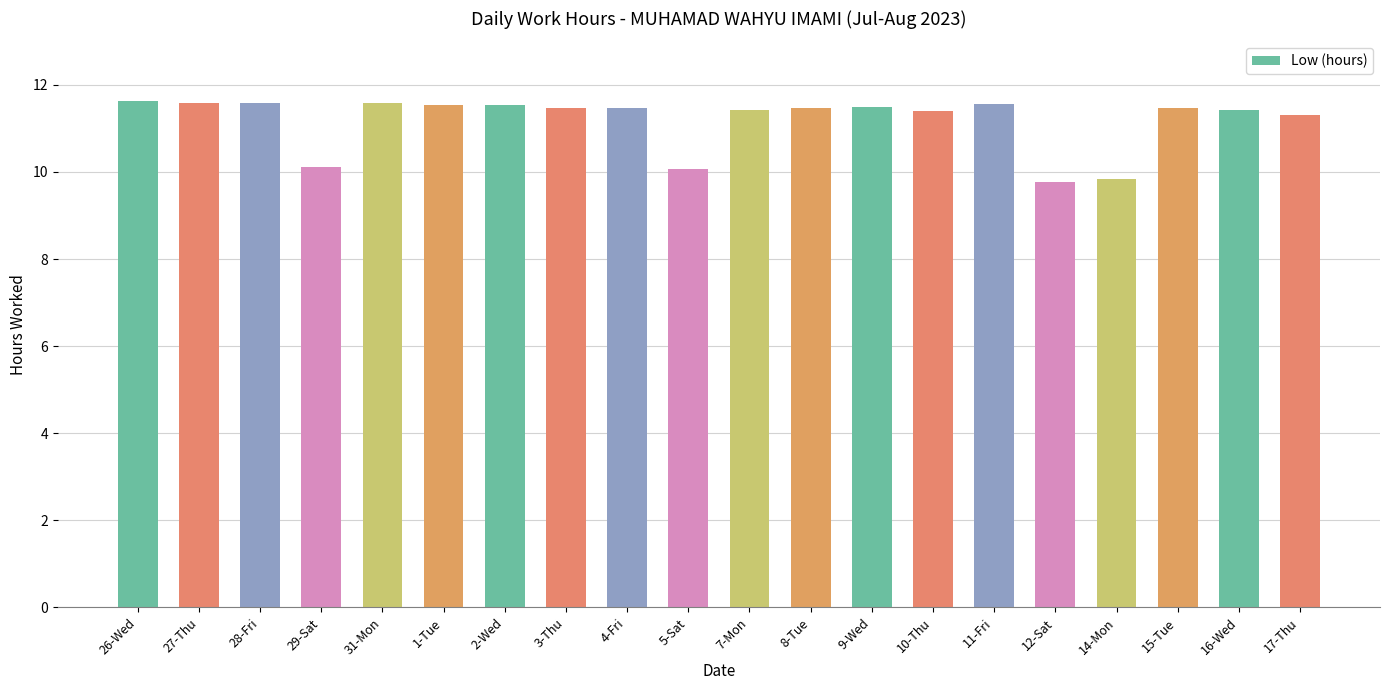

Where does the data first go above 11?

26-Wed